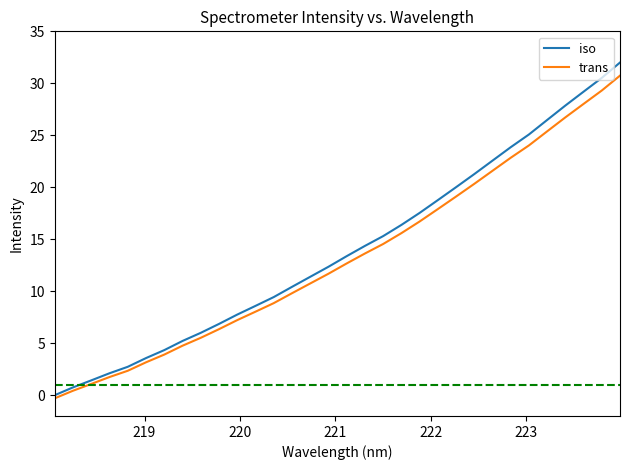

What is the average value of the trans series?

13.3